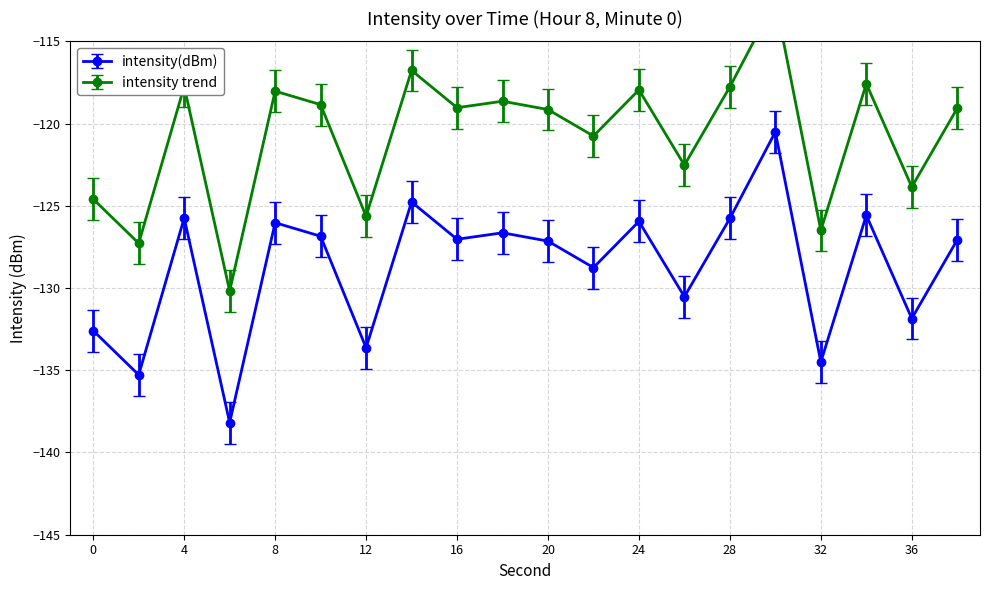

What is the approximate value at 10?

-126.8